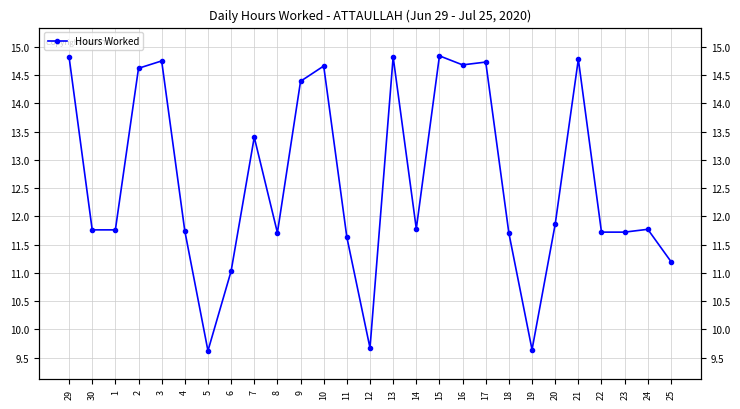

How many values are below 11?

3